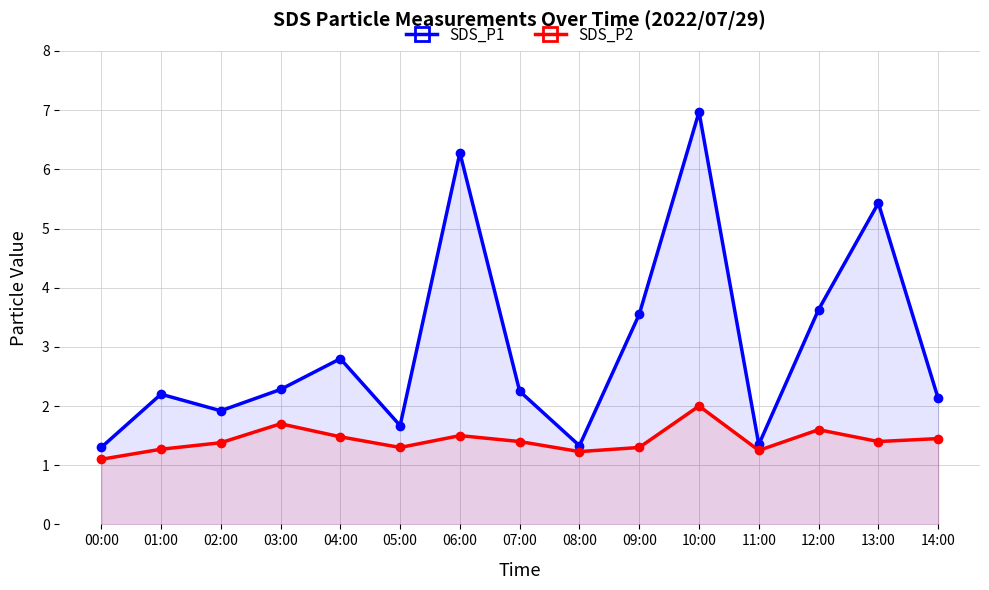

Where is the first local minimum for SDS_P2?

05:00